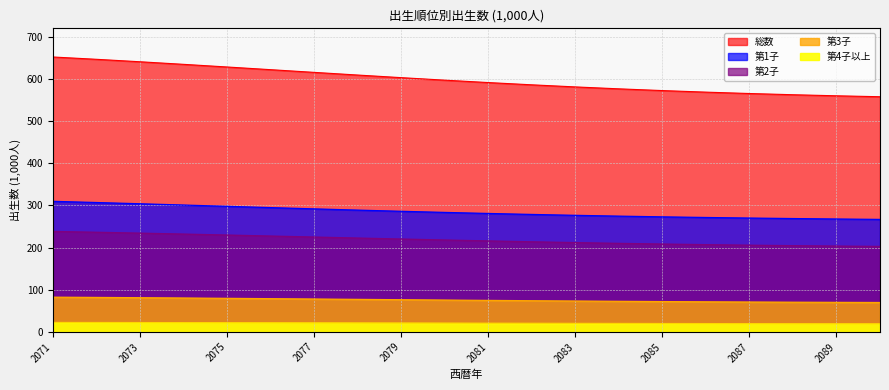

What are all the series names shown in the legend?

総数, 第1子, 第2子, 第3子, 第4子以上